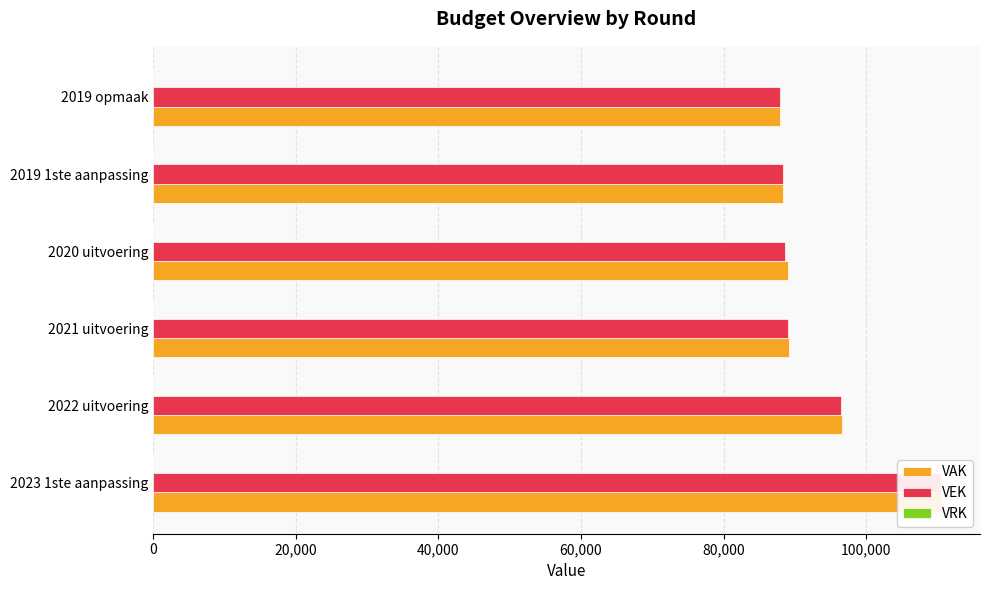

What is the value of the VAK bar at the 5th from the left?

88299.0